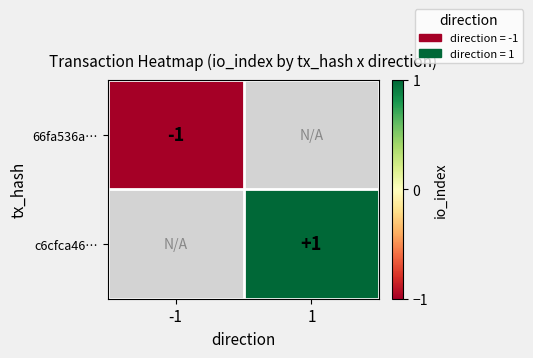

Which has a higher value, -1 or 1?

1